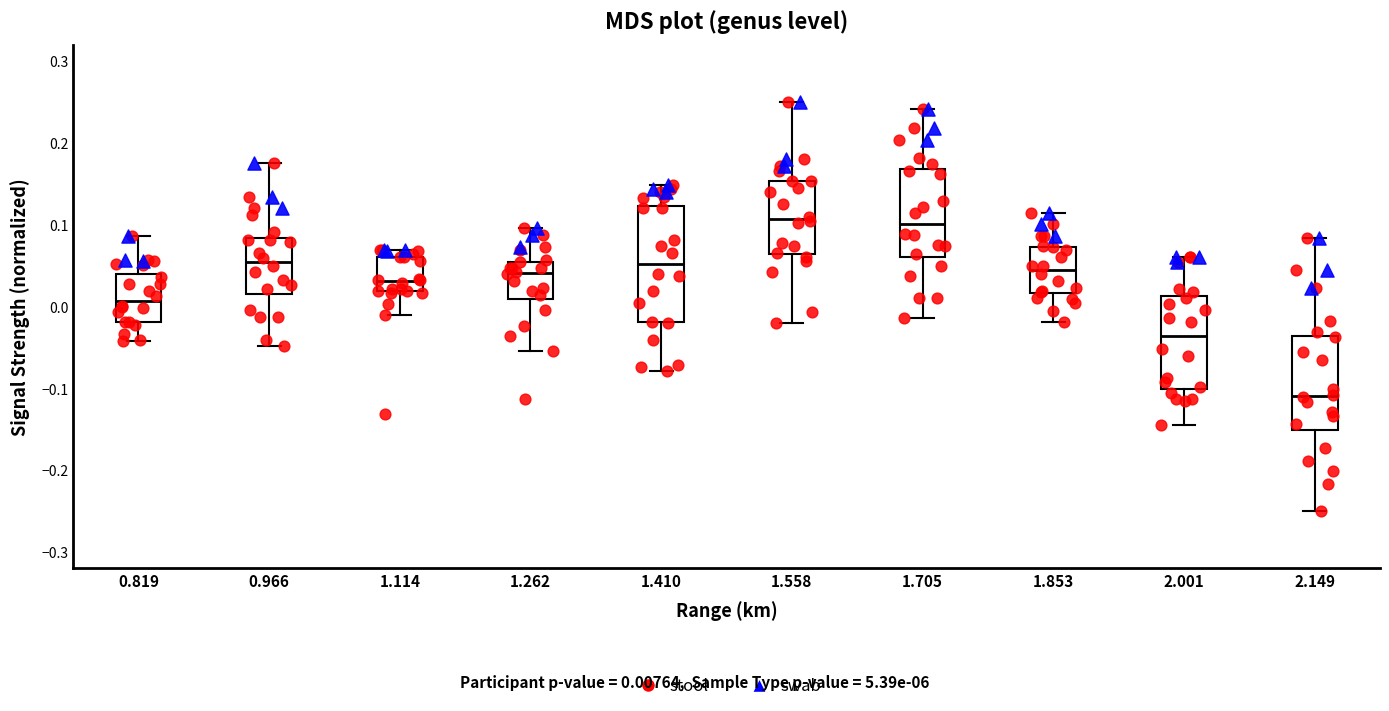

Reading left to right, read every box against the y-axis: the position of its median line, the range the box covers, and the ends of its whiskers. The values are not printed on the chart, so give them approximately, as read against the axis.

0.819: median 0.01, box -0.02 to 0.04, whiskers -0.04 to 0.09
0.966: median 0.05, box 0.01 to 0.08, whiskers -0.05 to 0.18
1.114: median 0.03, box 0.02 to 0.06, whiskers -0.01 to 0.07
1.262: median 0.04, box 0.01 to 0.05, whiskers -0.05 to 0.10
1.410: median 0.05, box -0.02 to 0.12, whiskers -0.08 to 0.15
1.558: median 0.11, box 0.06 to 0.15, whiskers -0.02 to 0.25
1.705: median 0.10, box 0.06 to 0.17, whiskers -0.01 to 0.24
1.853: median 0.04, box 0.02 to 0.07, whiskers -0.02 to 0.11
2.001: median -0.04, box -0.10 to 0.01, whiskers -0.15 to 0.06
2.149: median -0.11, box -0.15 to -0.04, whiskers -0.25 to 0.08